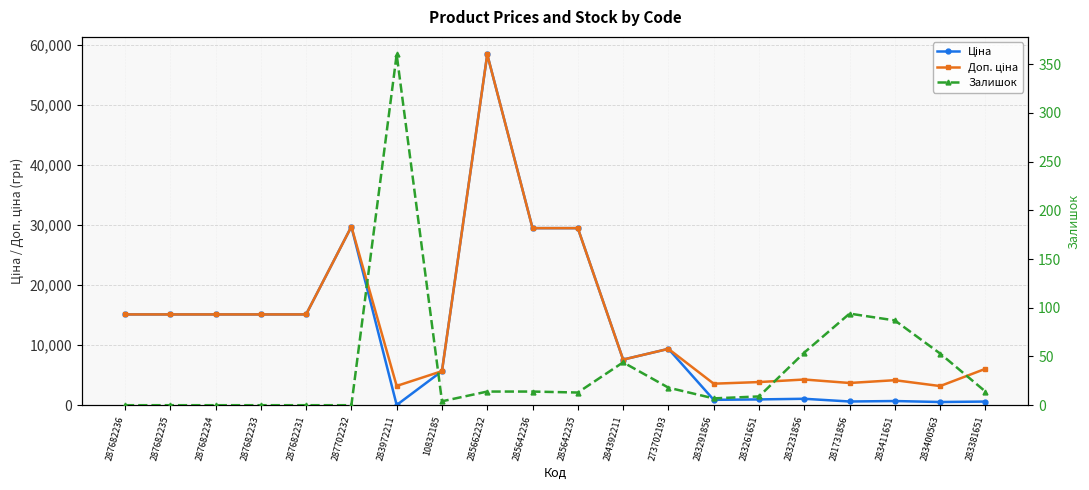

What is the average value of the Доп. ціна series?

13872.5